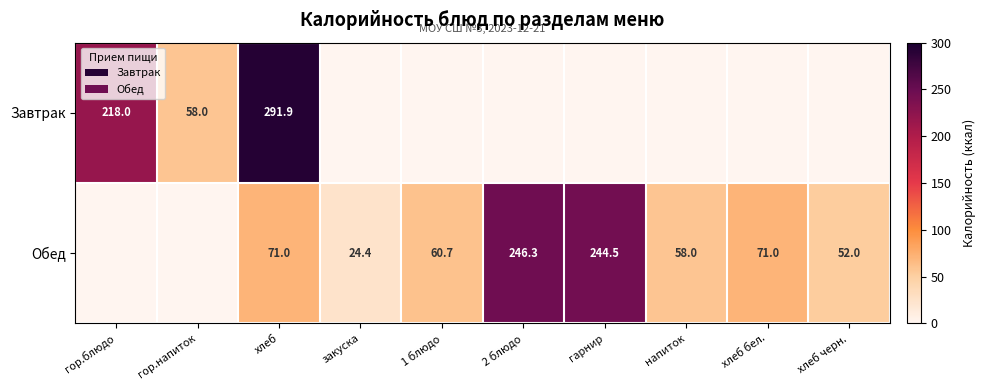

What is the difference between the Обед values at напиток and хлеб черн.?

6.0